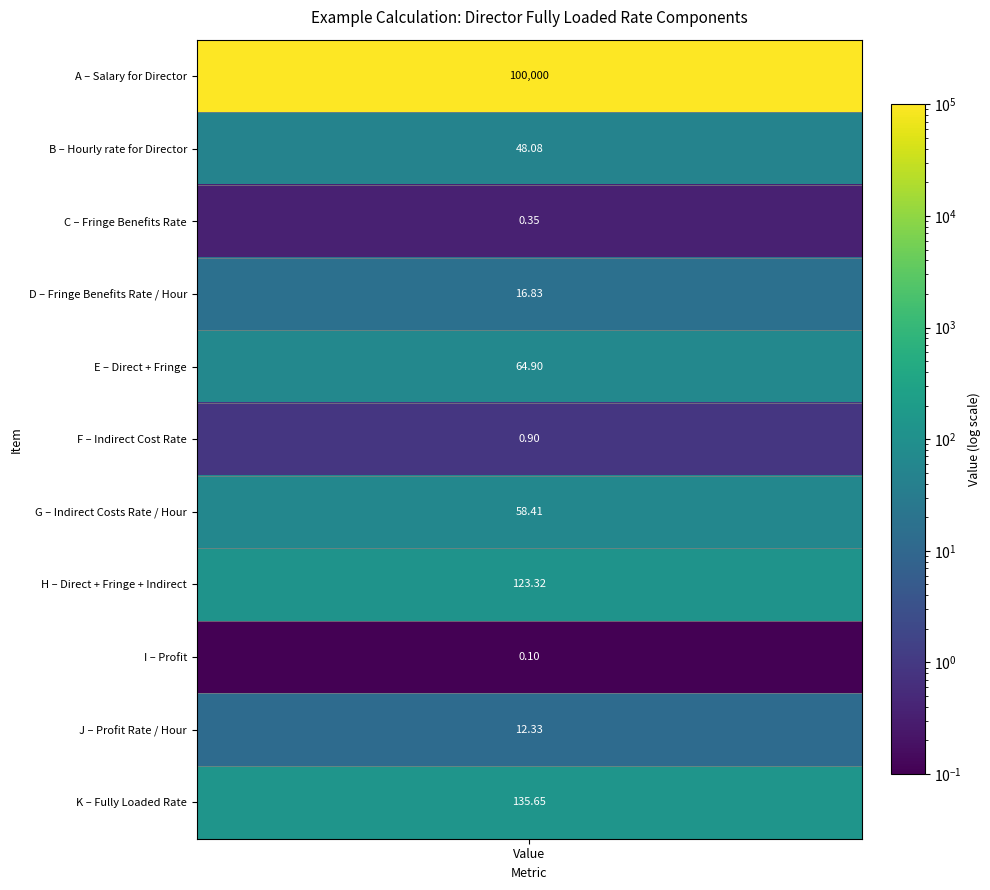

Where does the data first go above 48?

A